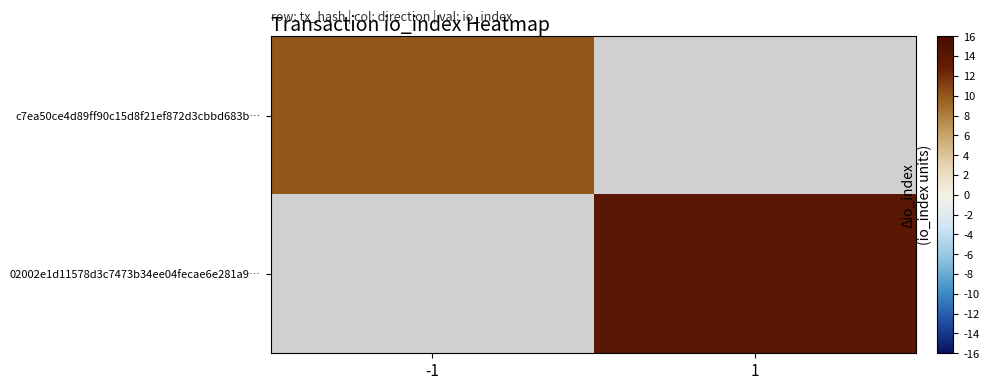

At how many categories does at least one series exceed 12?

1